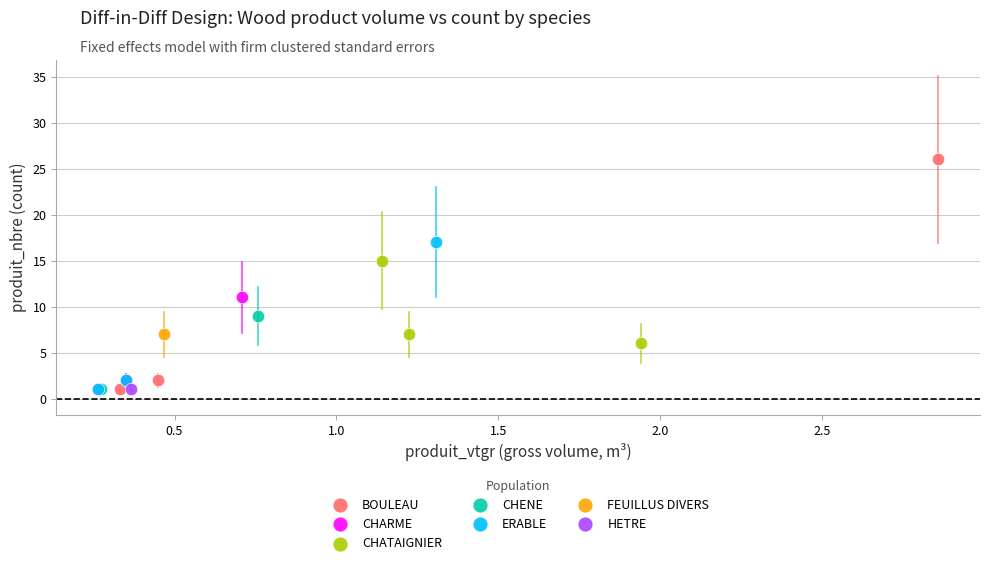

Which series reaches the maximum Y coordinate?

BOULEAU